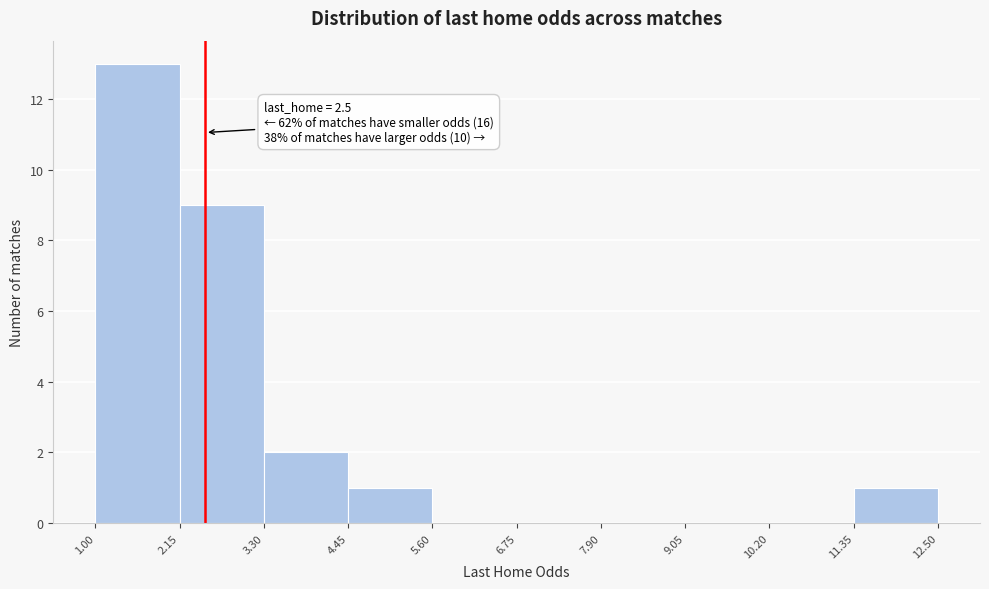

Over which range of the x-axis is the bar tallest?

1.00 to 2.15